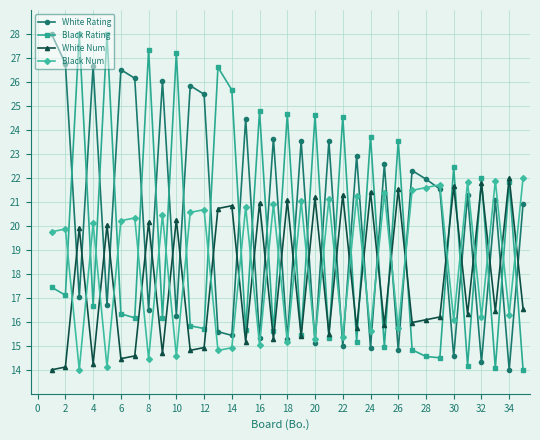

What is the maximum value shown in the chart?

28.0